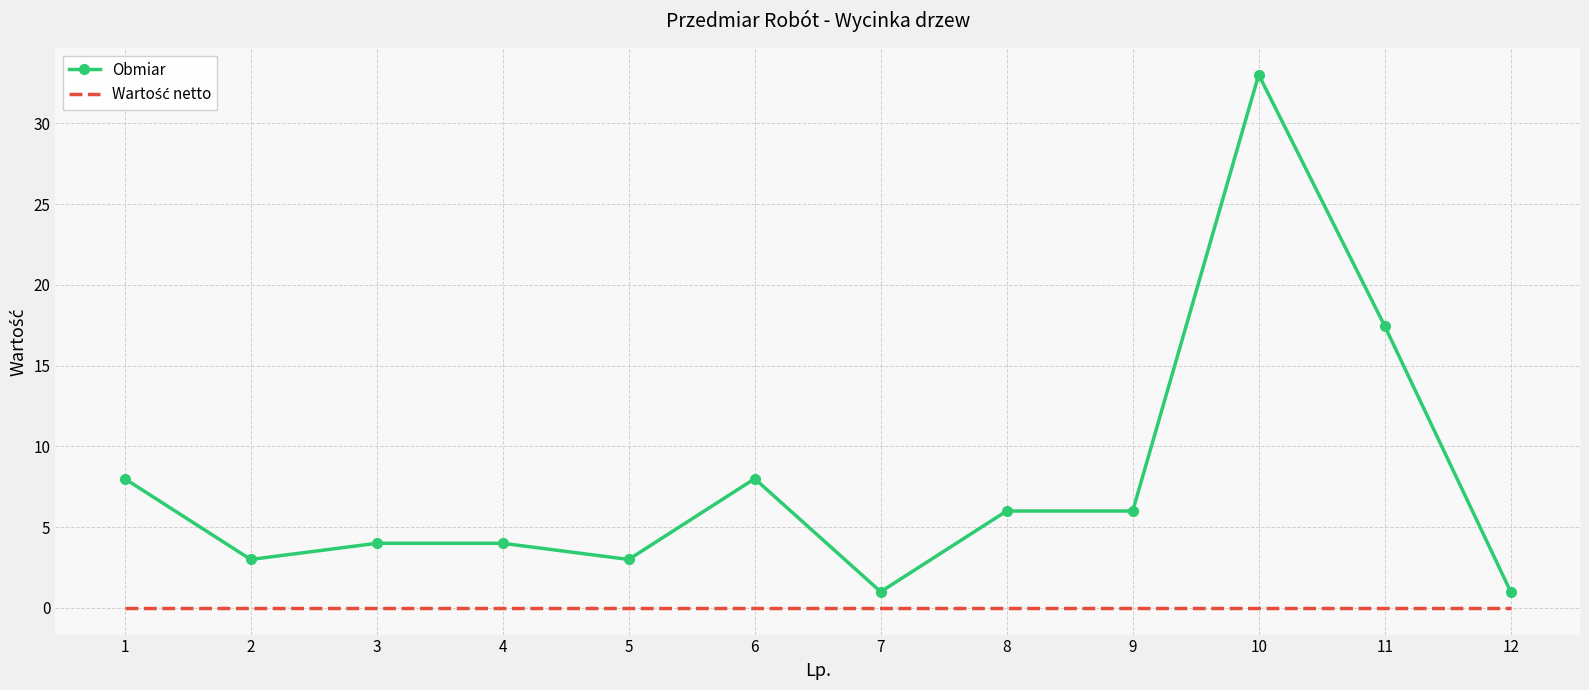

What is the approximate value of Obmiar at 10?

33.0